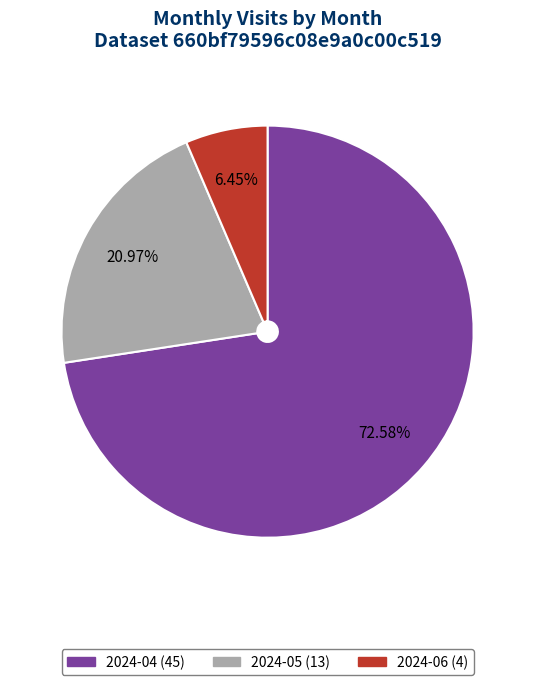

Between 2024-04 and 2024-05, which is larger?

2024-04